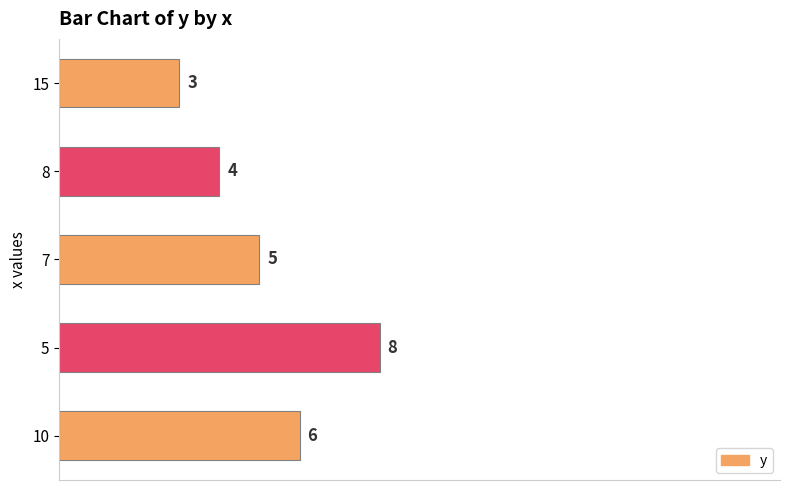

The value at 15 is 3. True or false?

True